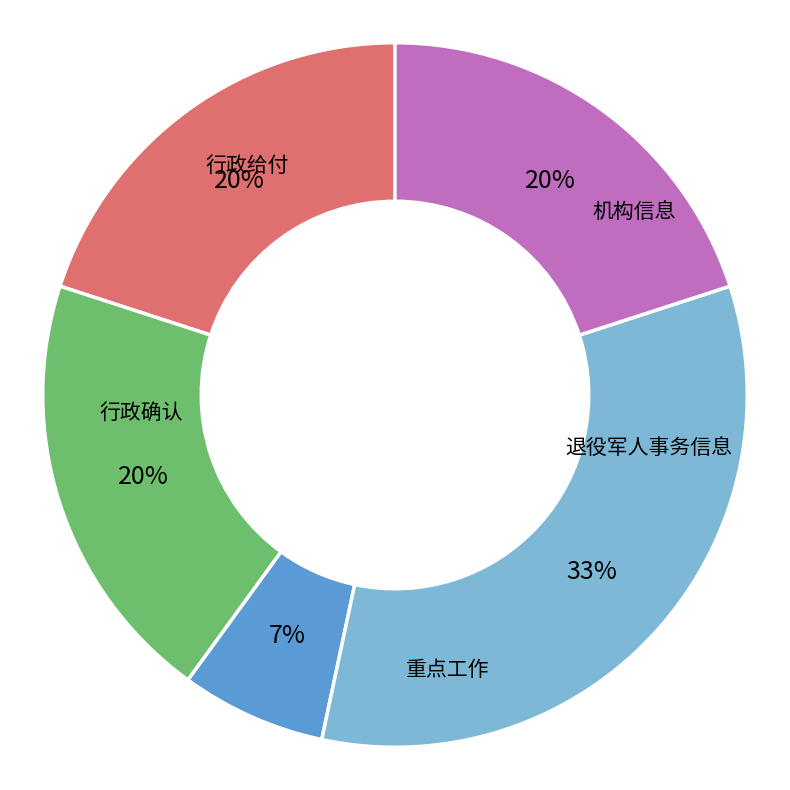

Approximately how many times larger is the value at 退役军人事务信息 compared to 重点工作?

3.0